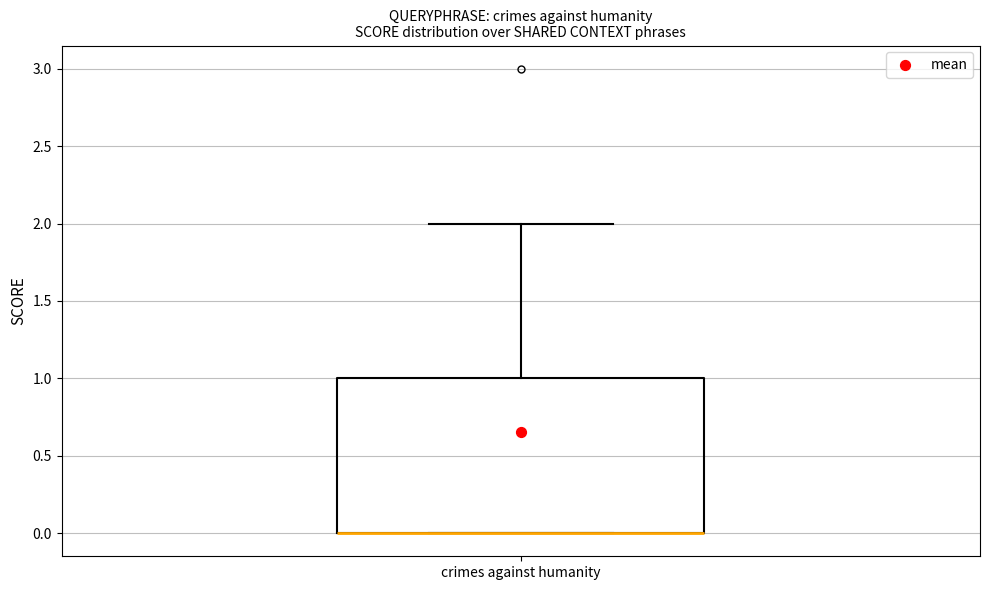

Transcribe this box plot: give where the median line is, the range the box spans, and where the two whiskers end, as read against the y-axis. The values are not printed on the chart, so give them approximately, as read against the axis.

median 0 (drawn on the box's lower edge), box 0 to 1, whiskers 0 to 2